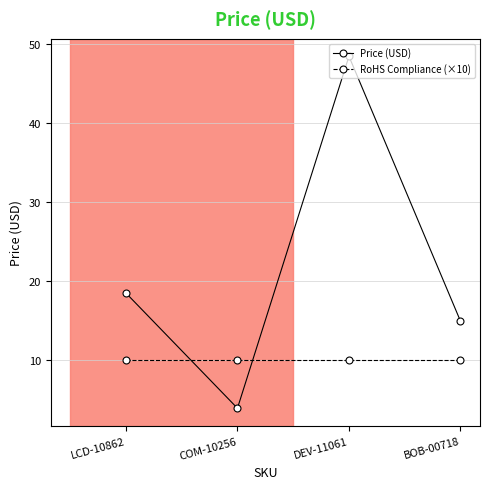

Is the value of Price (USD) at COM-10256 greater than the value of RoHS Compliance (×10) at BOB-00718?

No